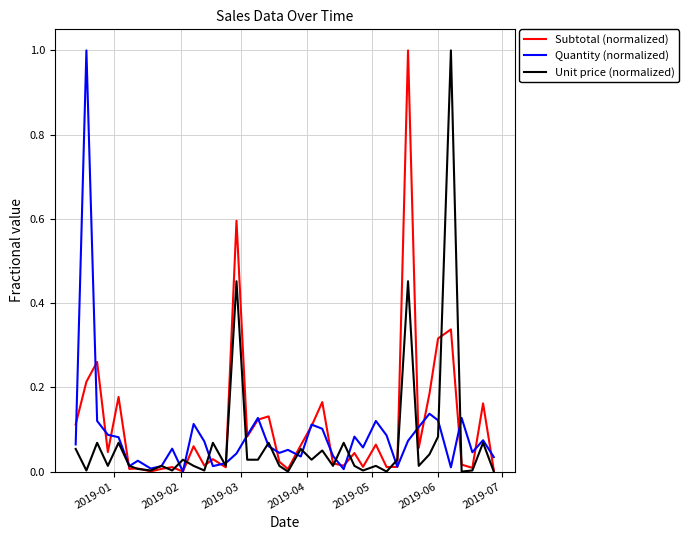

In Subtotal (normalized), how many points are lower than both neighbors (excluding endpoints)?

13